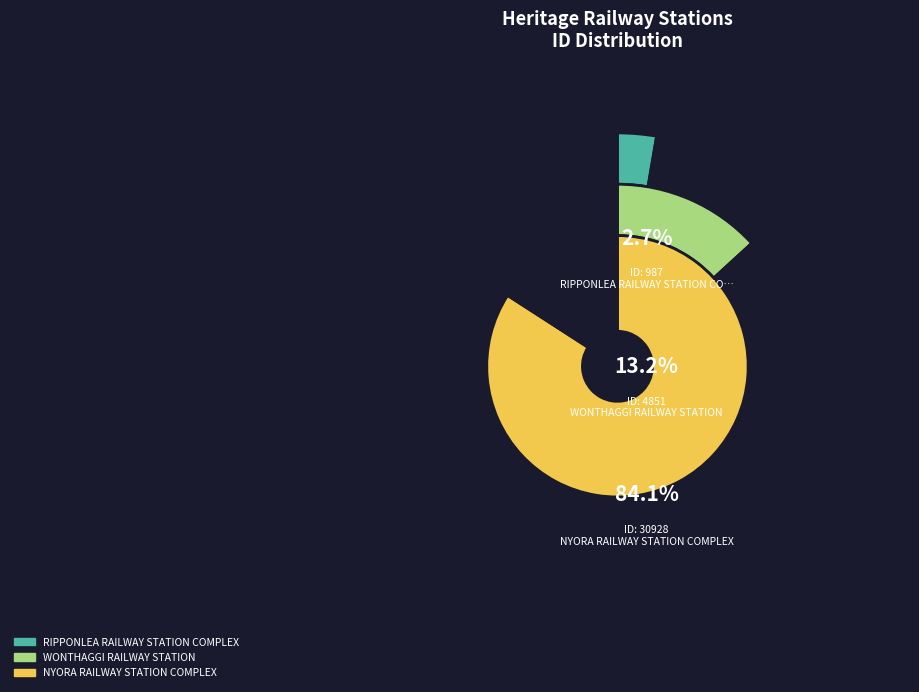

To the nearest percent, what is the combined percentage of RIPPONLEA RAILWAY STATION COMPLEX and WONTHAGGI RAILWAY STATION?

16%